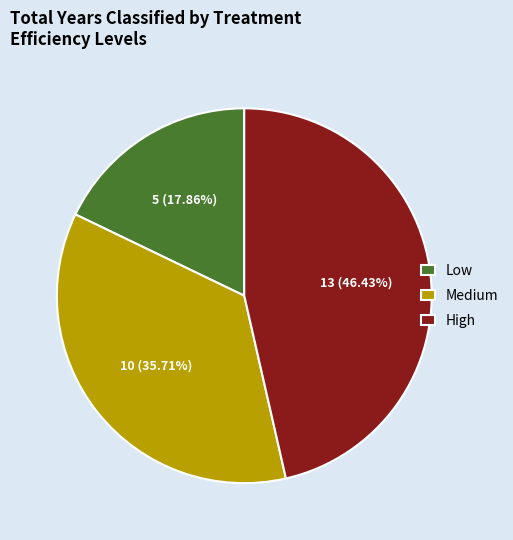

To the nearest percent, what is the difference between the largest and smallest slice percentages?

29%